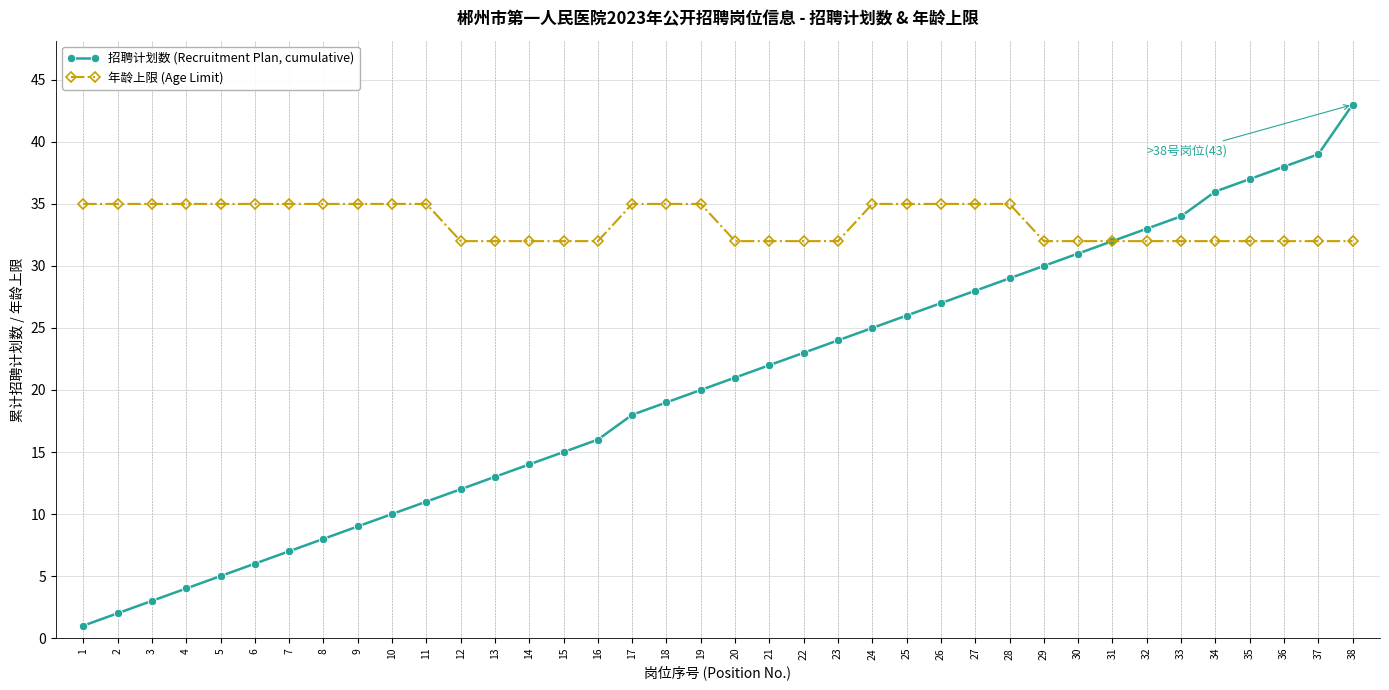

What is the total value across all series at 17?

53